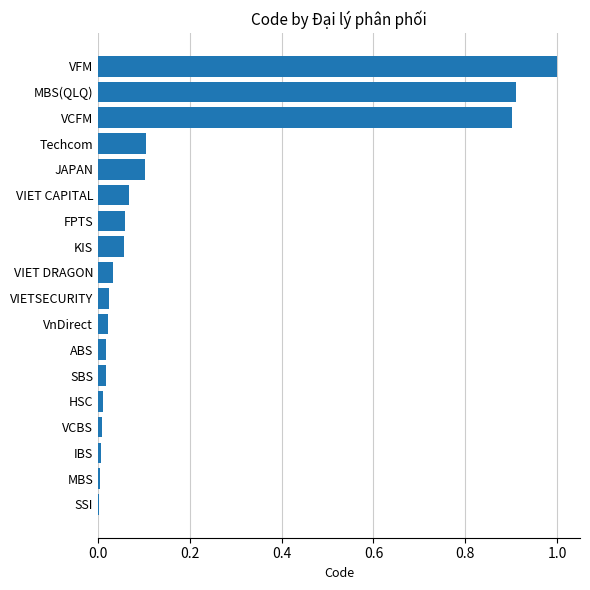

At which category does the chart reach its peak across all series?

VFM